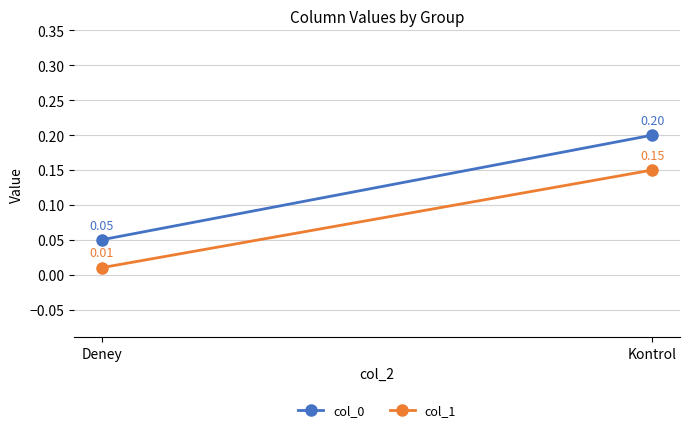

True or false: col_0 has a value of 0.1 at Deney.

True